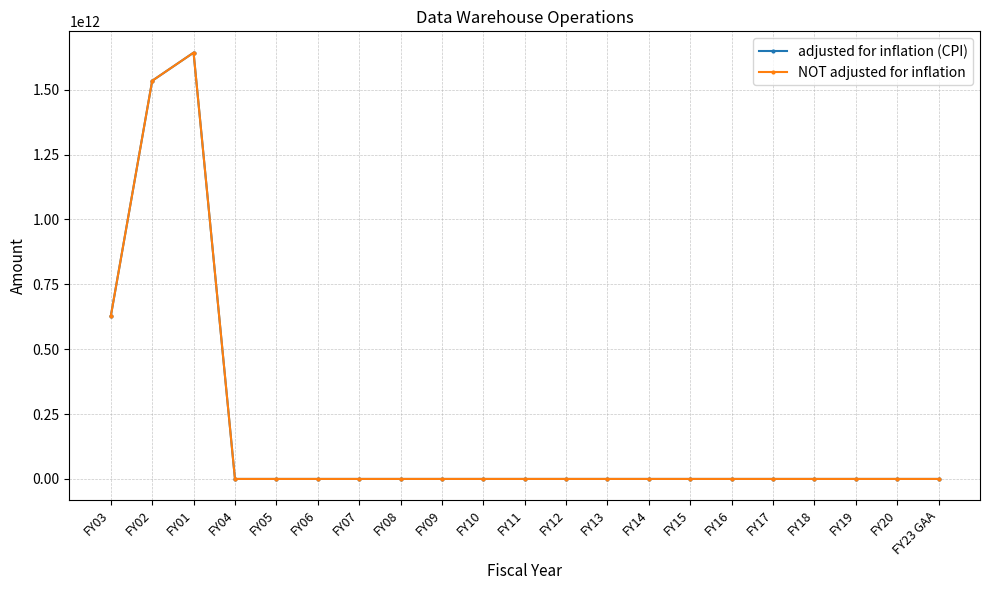

Is it true that NOT adjusted for inflation equals -569559234980 at FY15?

False